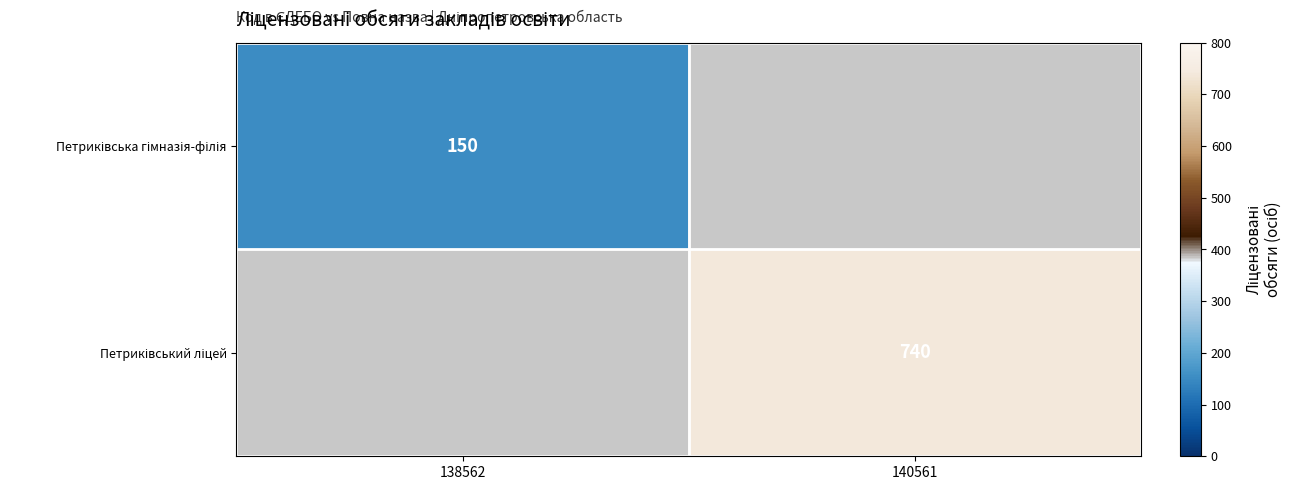

The value of Петриківський ліцей at 140561 is 972.2. True or false?

False